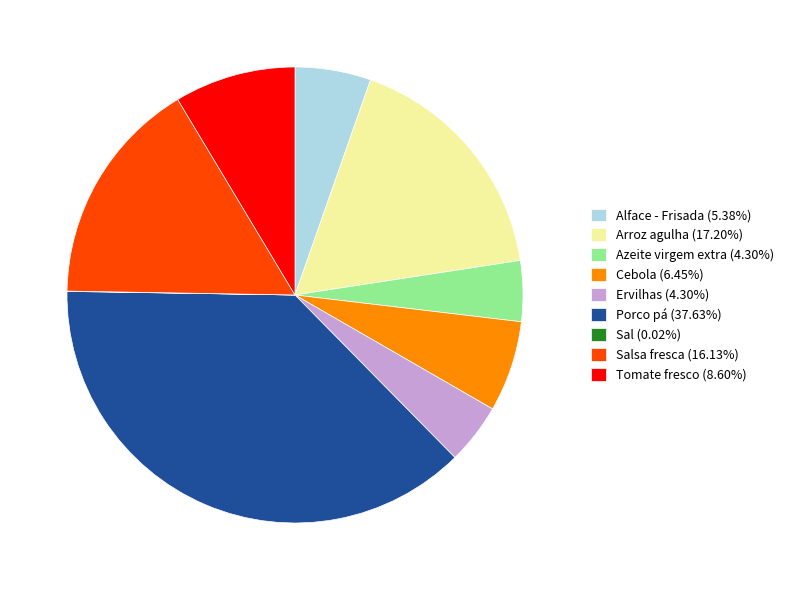

Is the sum of Tomate fresco (8.60%) and Alface - Frisada (5.38%) greater than half?

No